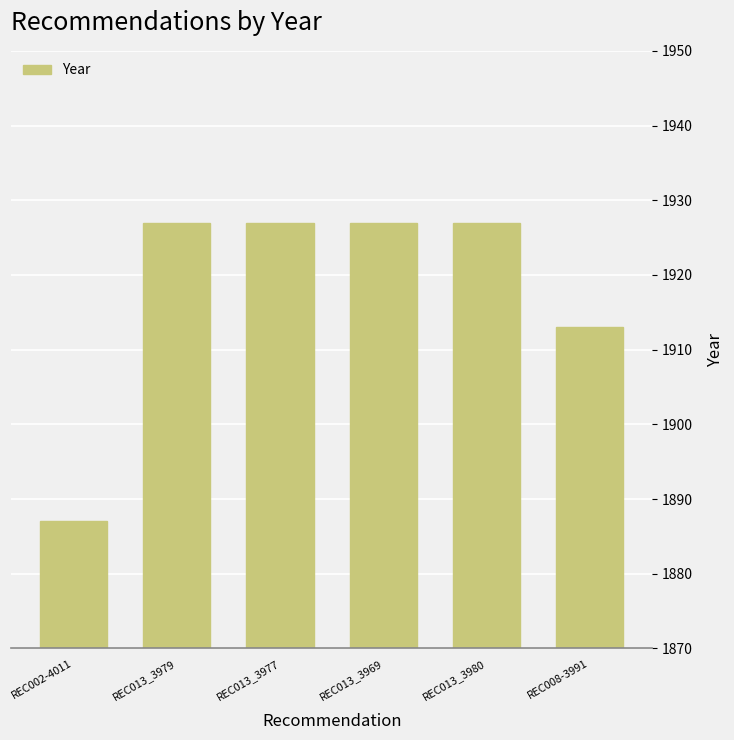

What is the sum of all values?

11508